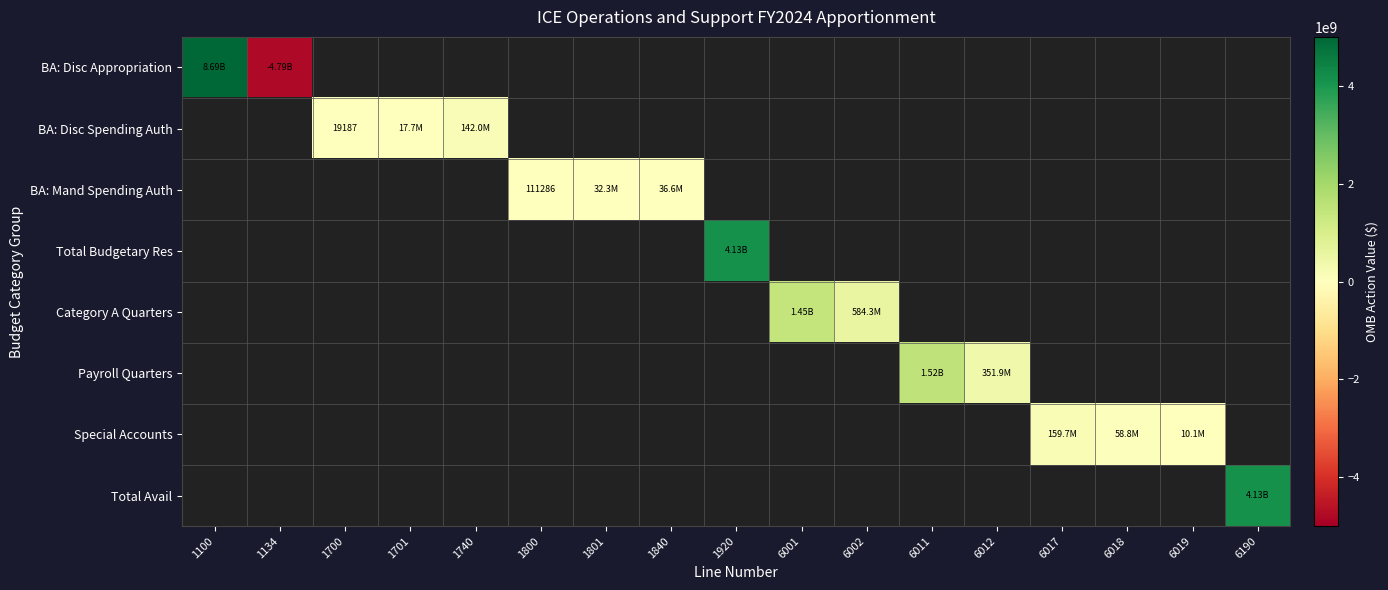

What is the minimum value shown in the chart?

-4785703712.0